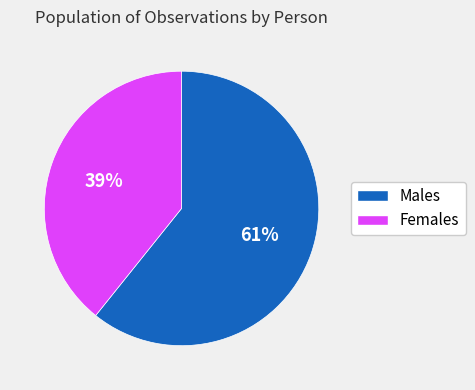

What percentage is the Females slice, to the nearest percent?

39%